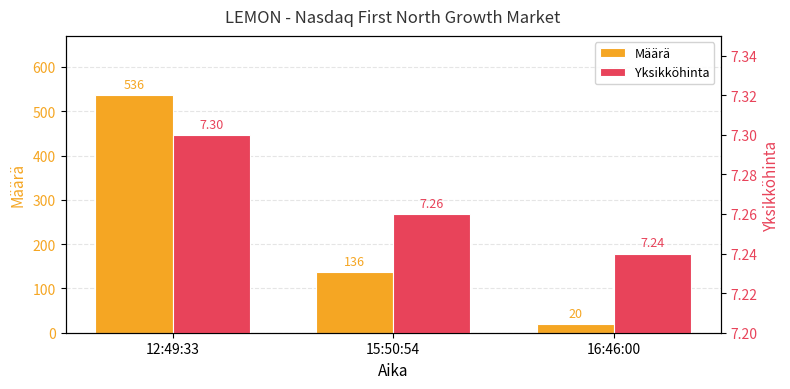

Which series has the largest range (max minus min)?

Määrä